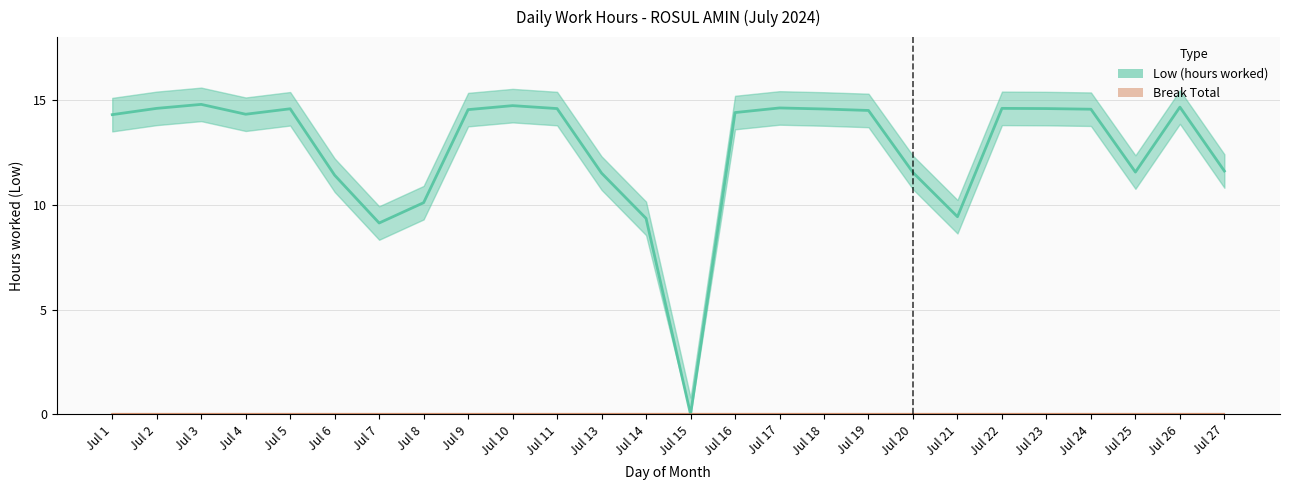

Does the chart have visible grid lines?

Yes